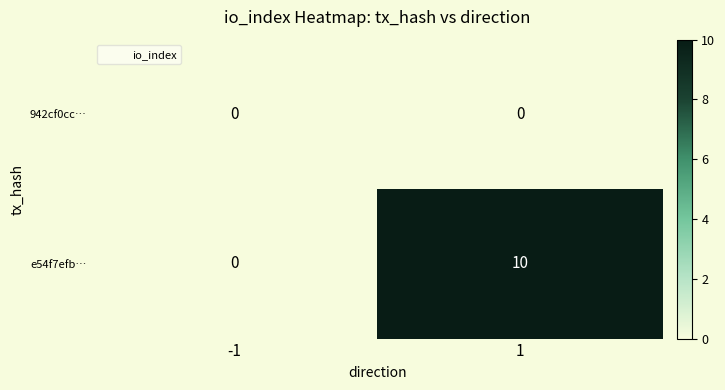

What is the total value across all series at 1?

10